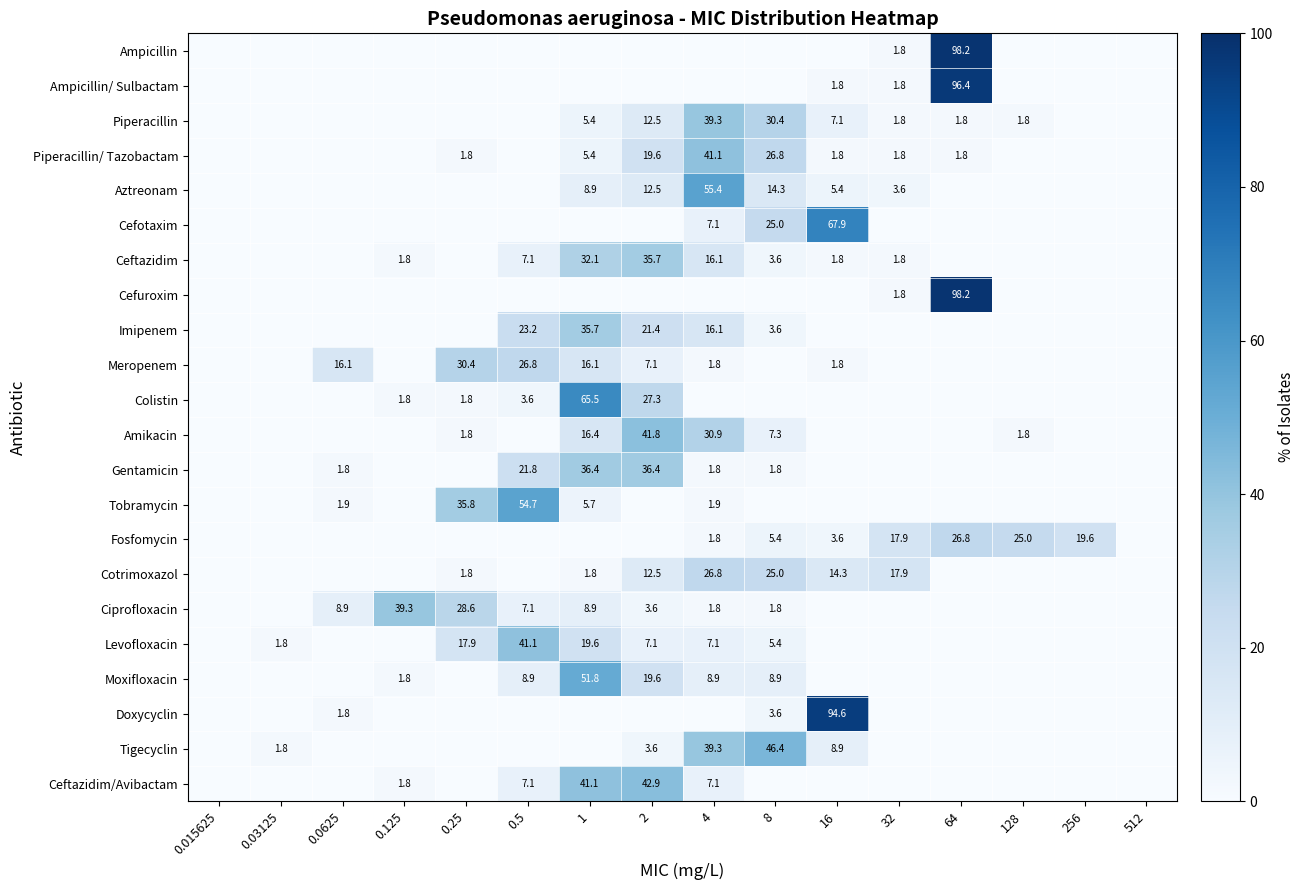

Is it true that Aztreonam equals 3.6 at 32?

True